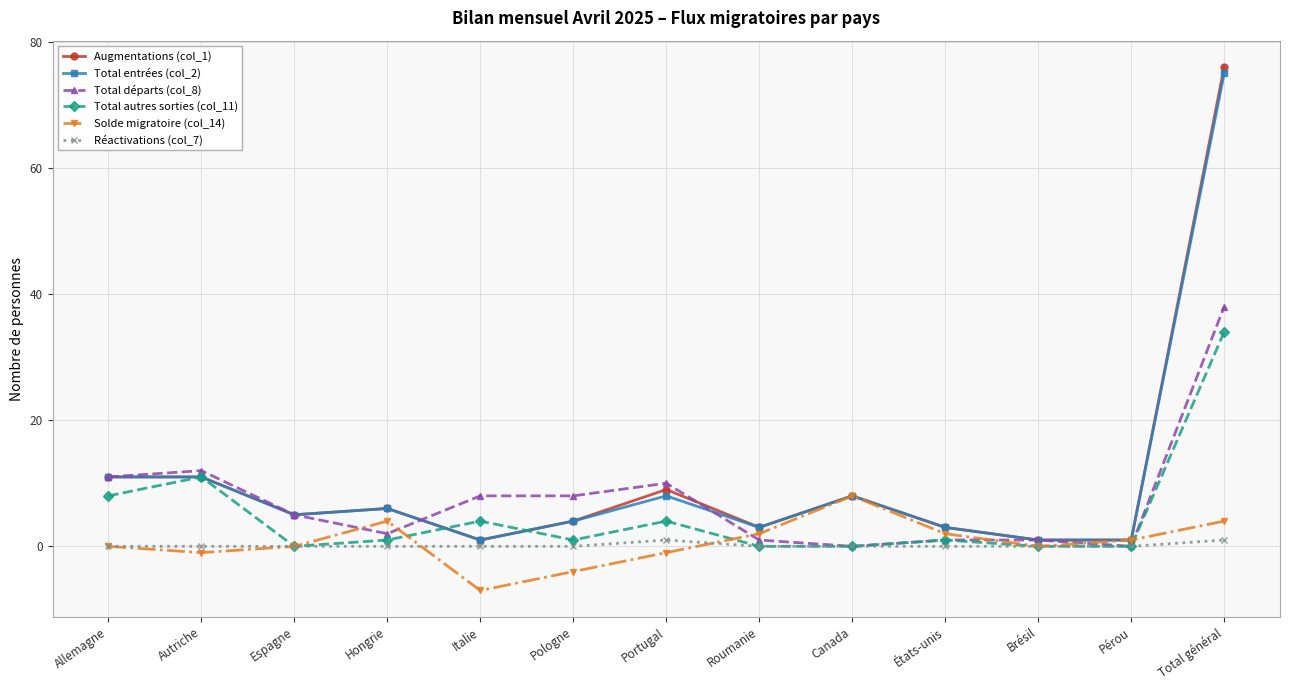

How many categories are shown in the chart?

13